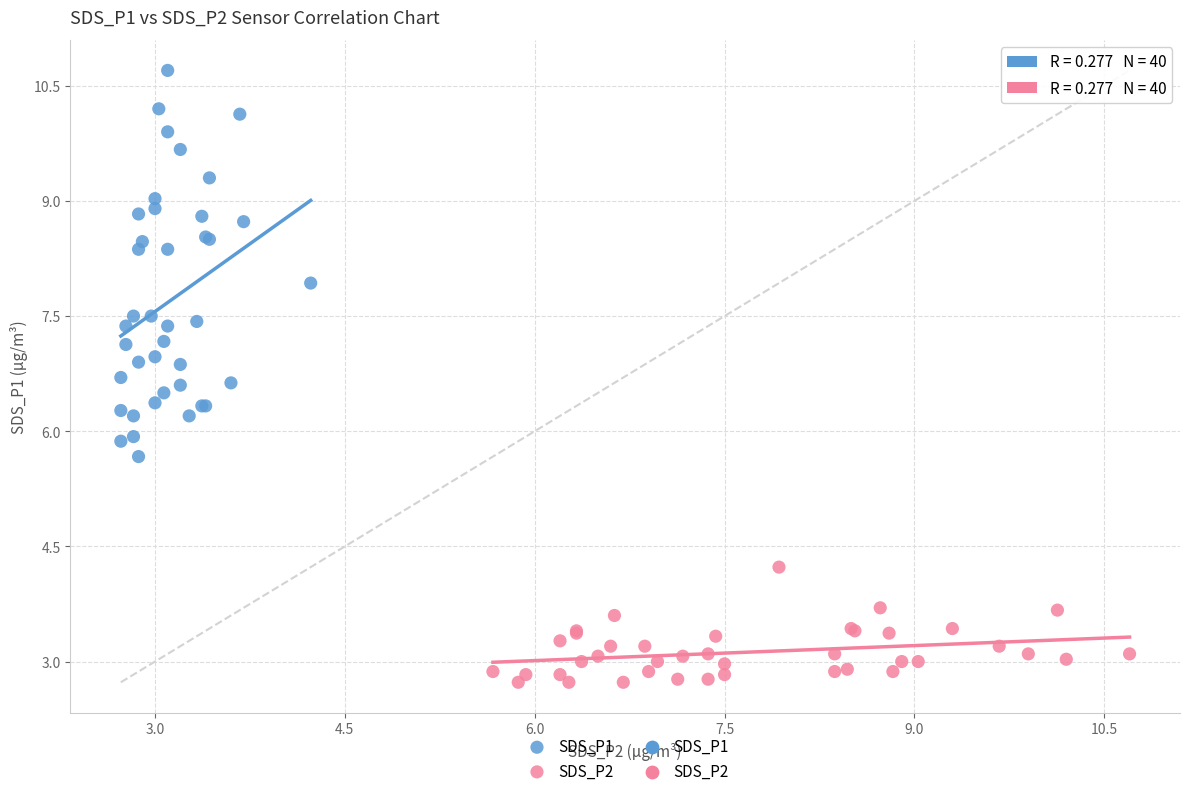

Which series reaches the maximum Y coordinate?

SDS_P1